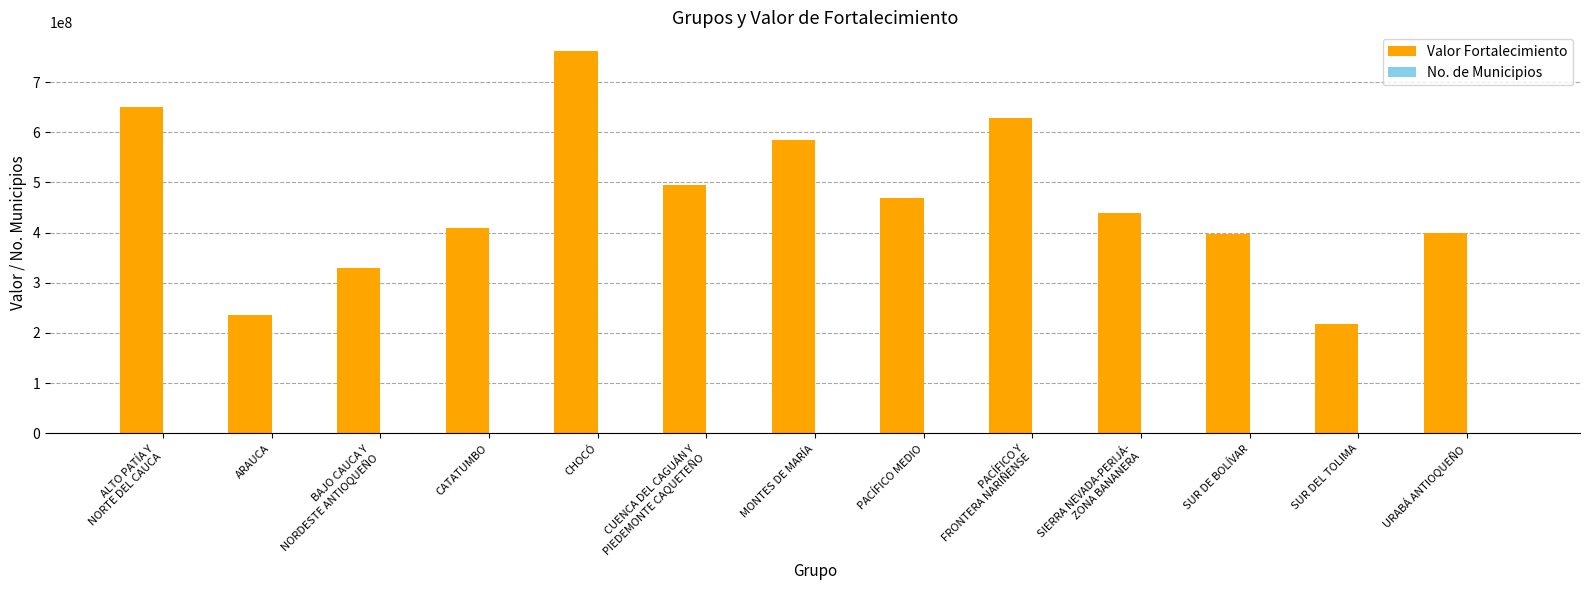

What is the sum of the Valor Fortalecimiento values at URABÁ ANTIOQUEÑO and BAJO CAUCA Y
NORDESTE ANTIOQUEÑO?

728967545.8